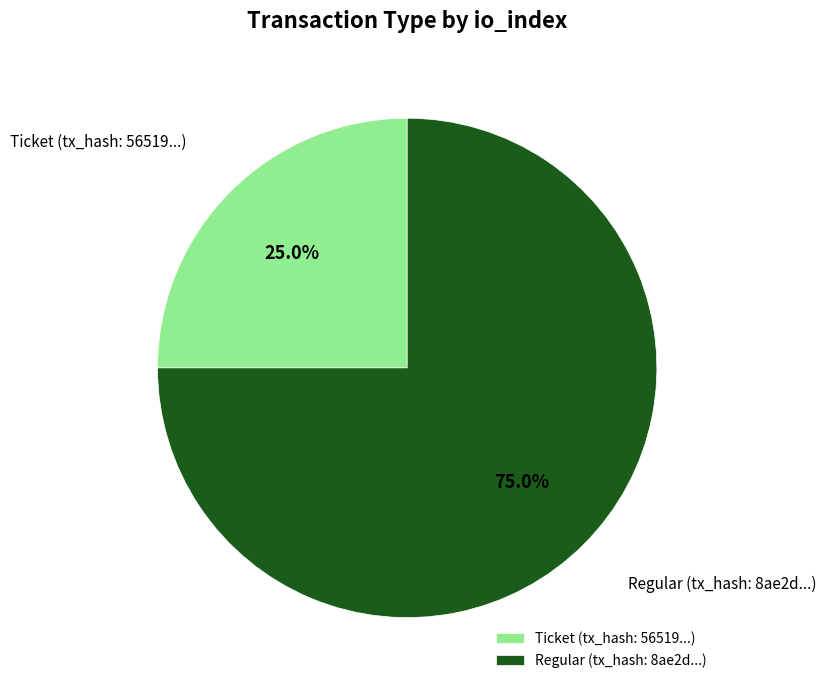

Which slice represents more than half of the pie?

Regular (tx_hash: 8ae2d...)